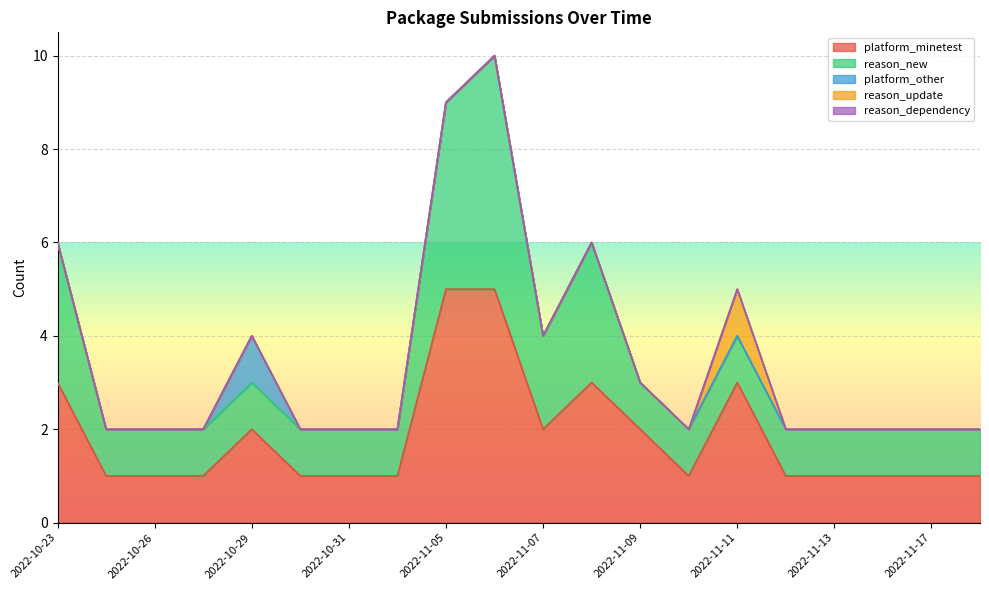

True or false: platform_other and reason_update cross at least once.

False